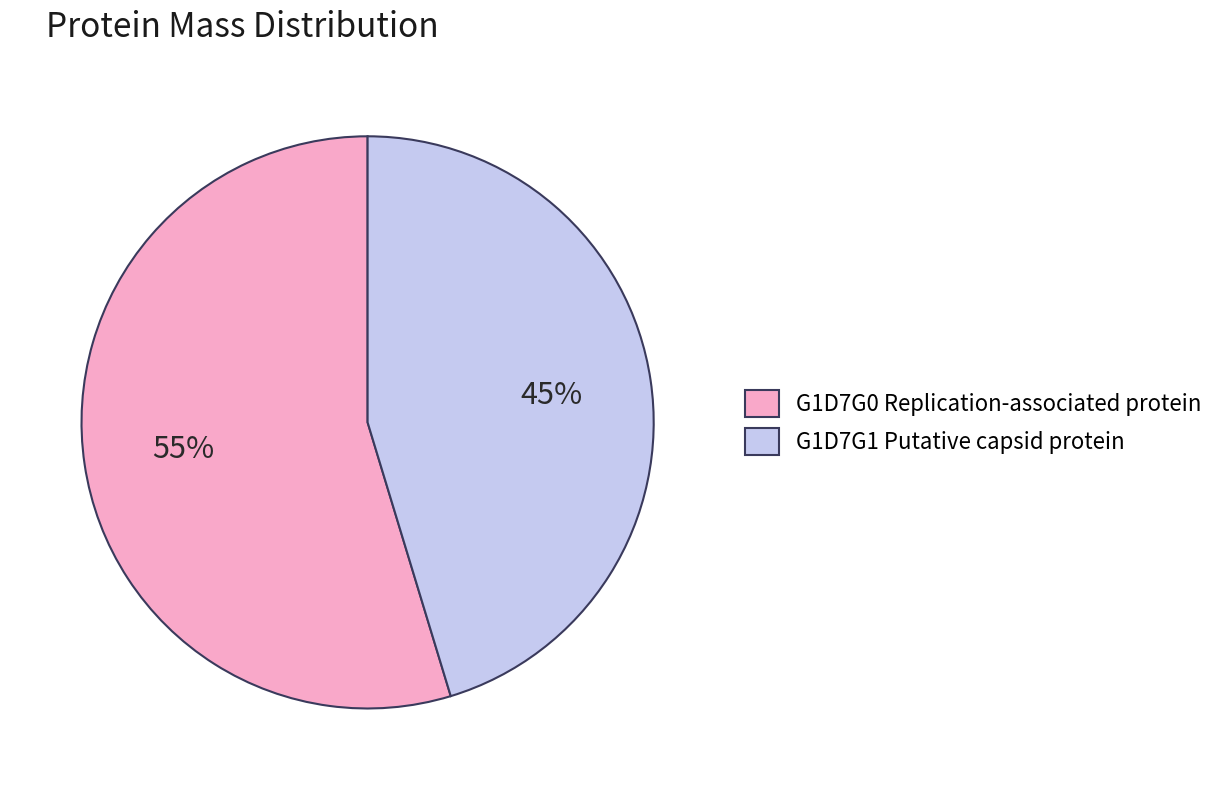

What percentage is the G1D7G0 Replication-associated protein slice, to the nearest percent?

55%